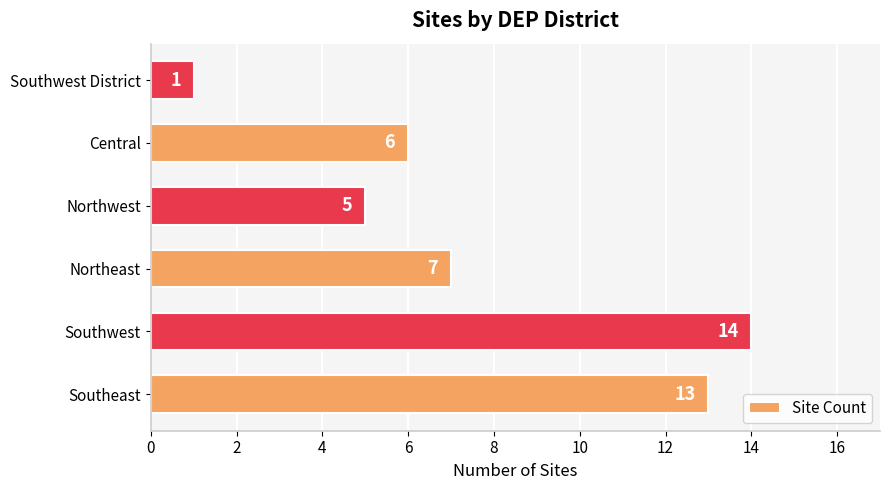

Reading bottom to top, transcribe all the data shown in this chart.

Southeast=13	Southwest=14	Northeast=7	Northwest=5	Central=6	Southwest District=1